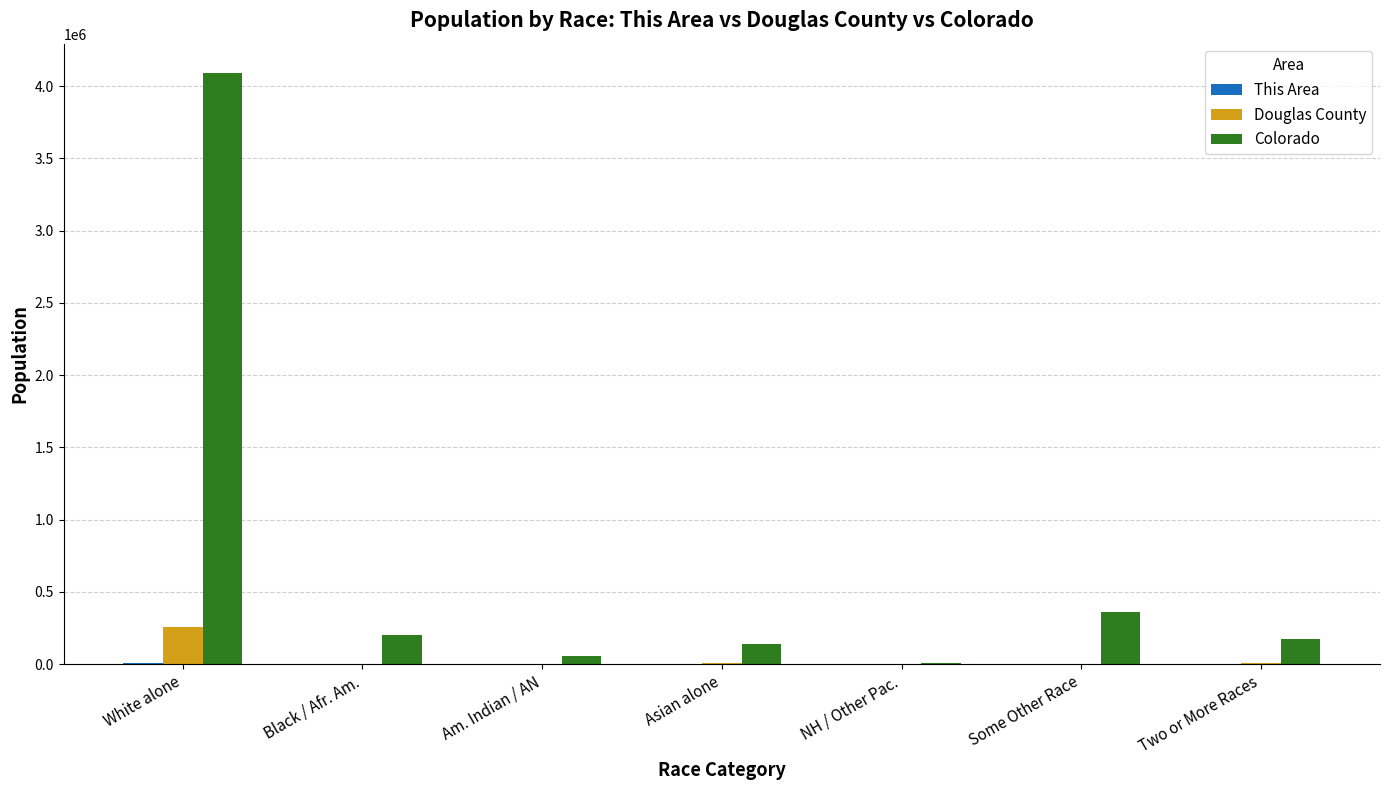

The Colorado series shows 335590 at Black / Afr. Am.. True or false?

False